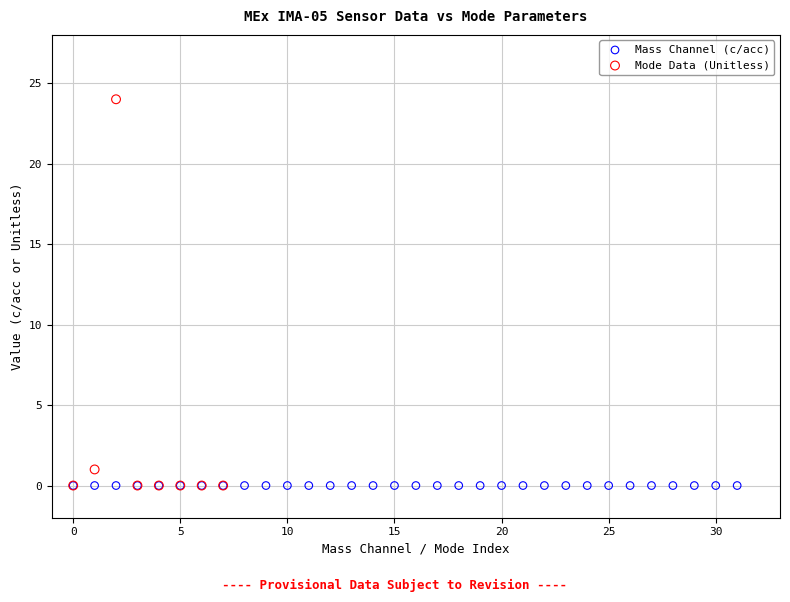

Which series reaches the maximum Y coordinate?

Mode Data (Unitless)